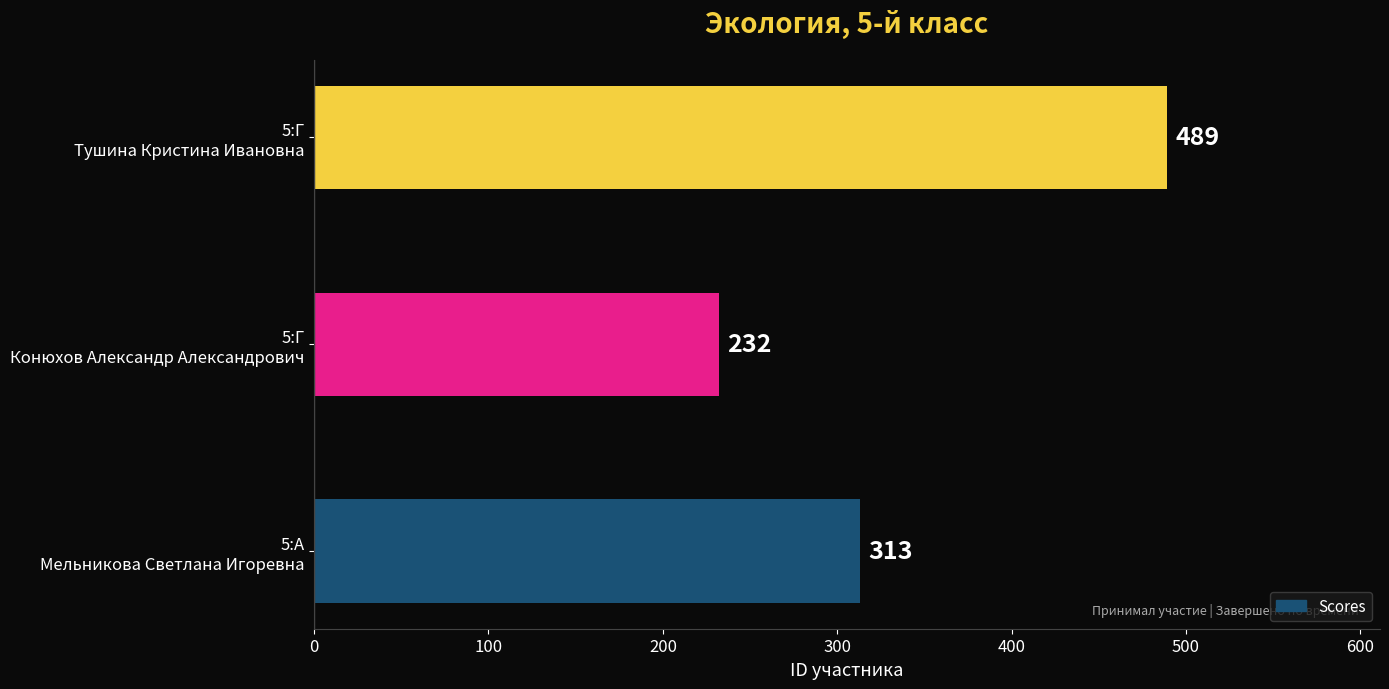

What is the greatest value displayed?

489